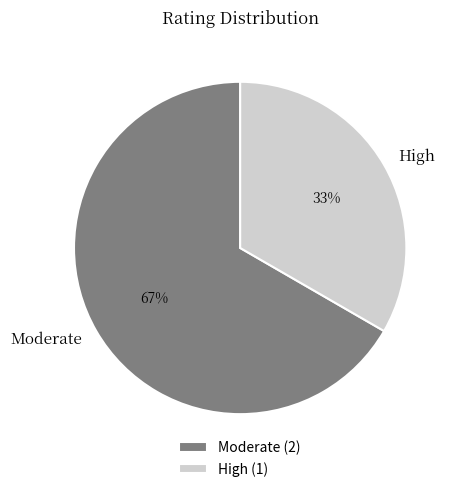

Is there any slice that represents more than half of the pie?

Yes